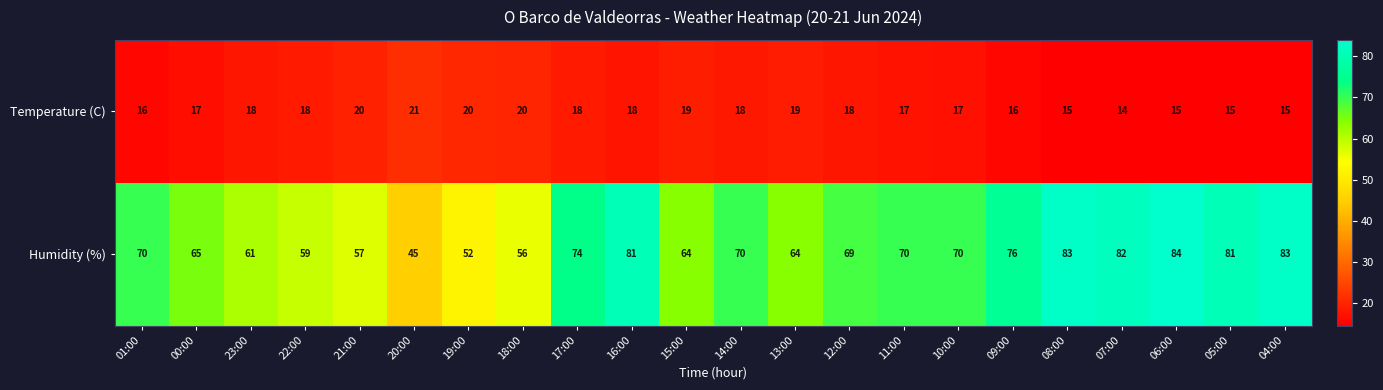

What is the total value across all series at 10:00?

87